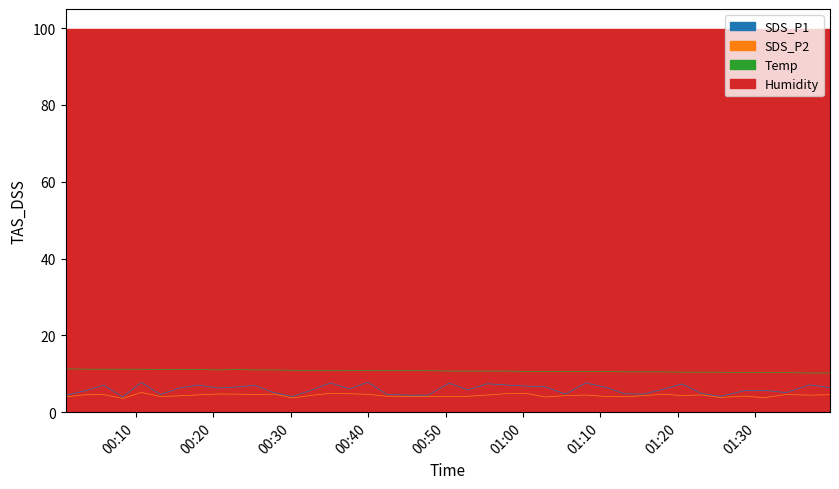

At how many categories does at least one series exceed 10?

40